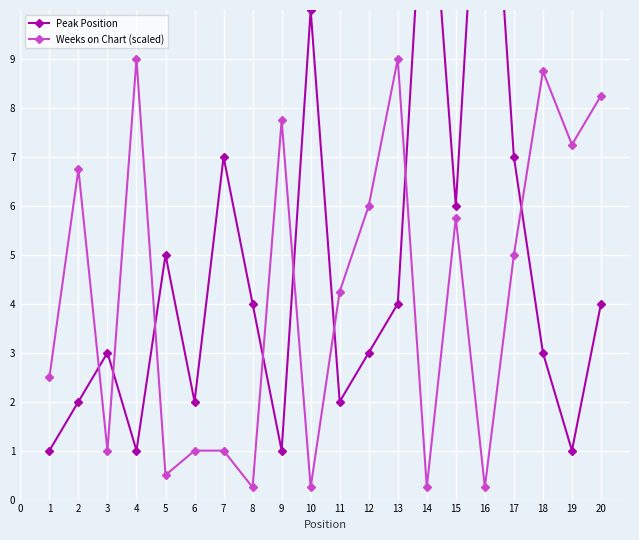

At how many categories does at least one series exceed 10?

2